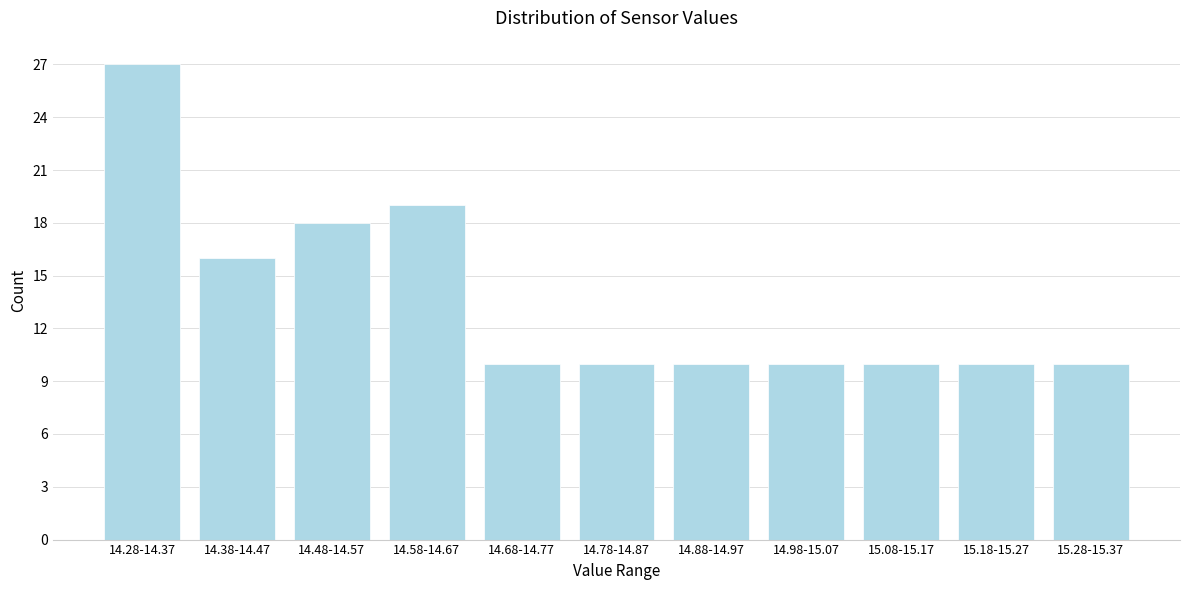

Reading left to right, list all the values displayed in this chart.

27	16	18	19	10	10	10	10	10	10	10